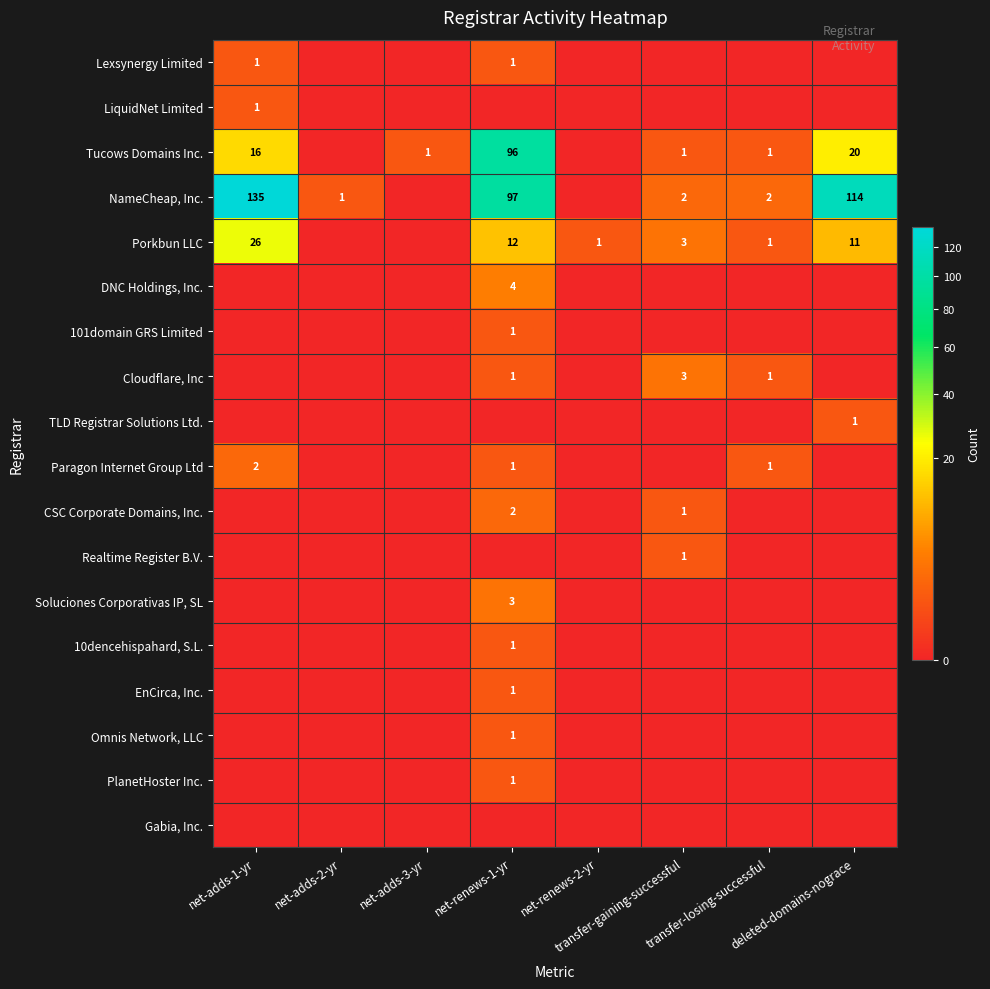

Rank the series by their maximum value, from lowest to highest.

Gabia, Inc., Lexsynergy Limited, LiquidNet Limited, 101domain GRS Limited, TLD Registrar Solutions Ltd., Realtime Register B.V., 10dencehispahard, S.L., EnCirca, Inc., Omnis Network, LLC, PlanetHoster Inc., Paragon Internet Group Ltd, CSC Corporate Domains, Inc., Cloudflare, Inc, Soluciones Corporativas IP, SL, DNC Holdings, Inc., Porkbun LLC, Tucows Domains Inc., NameCheap, Inc.